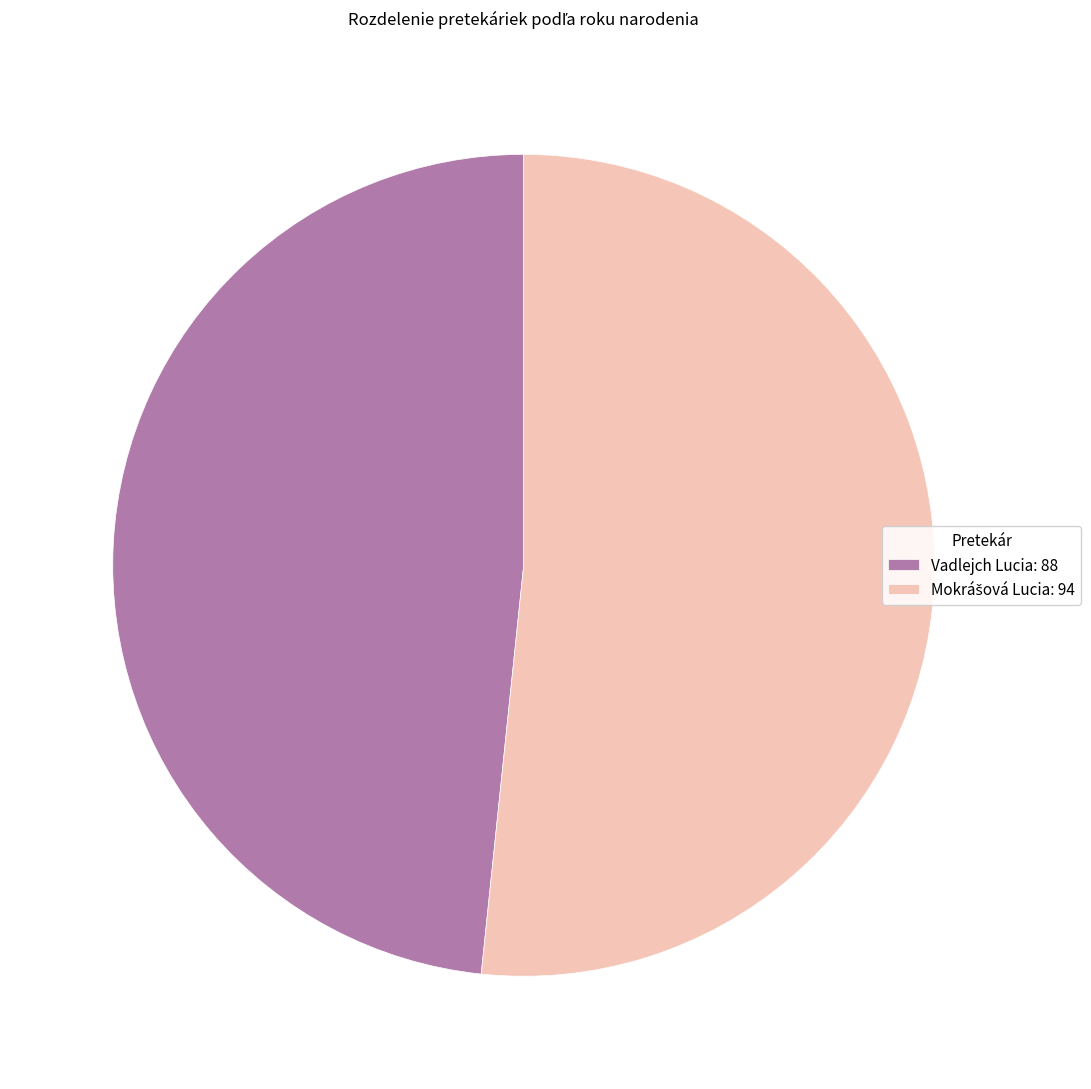

Which category has the smallest portion of the pie?

Vadlejch Lucia